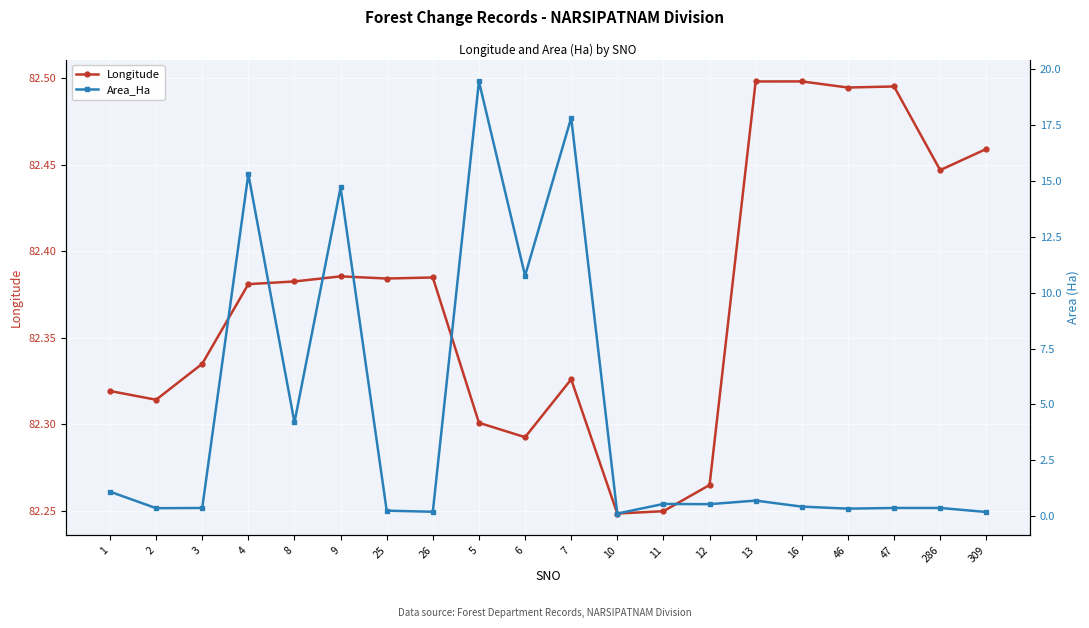

In Longitude, how many points are lower than both neighbors (excluding endpoints)?

6